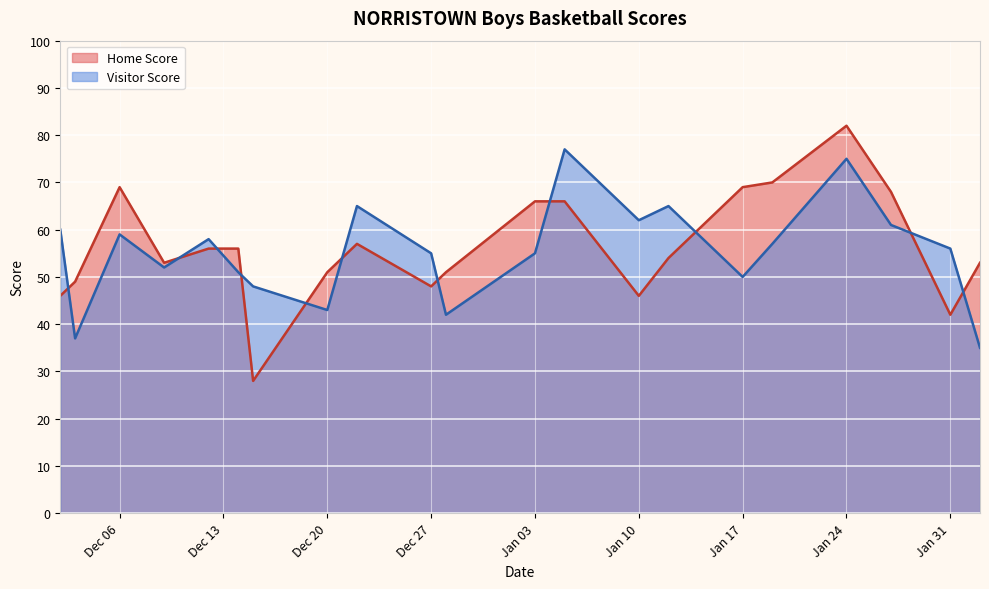

How many data points in Home Score are above 54?

10